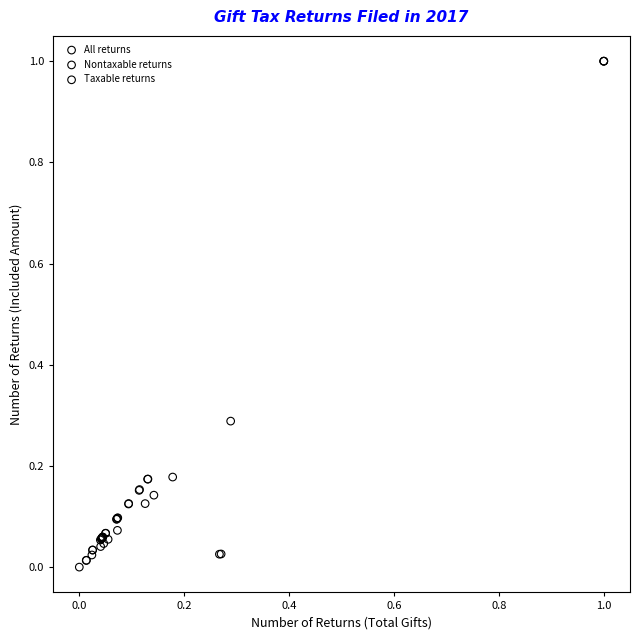

Which series has the largest Y range (max minus min)?

Taxable returns